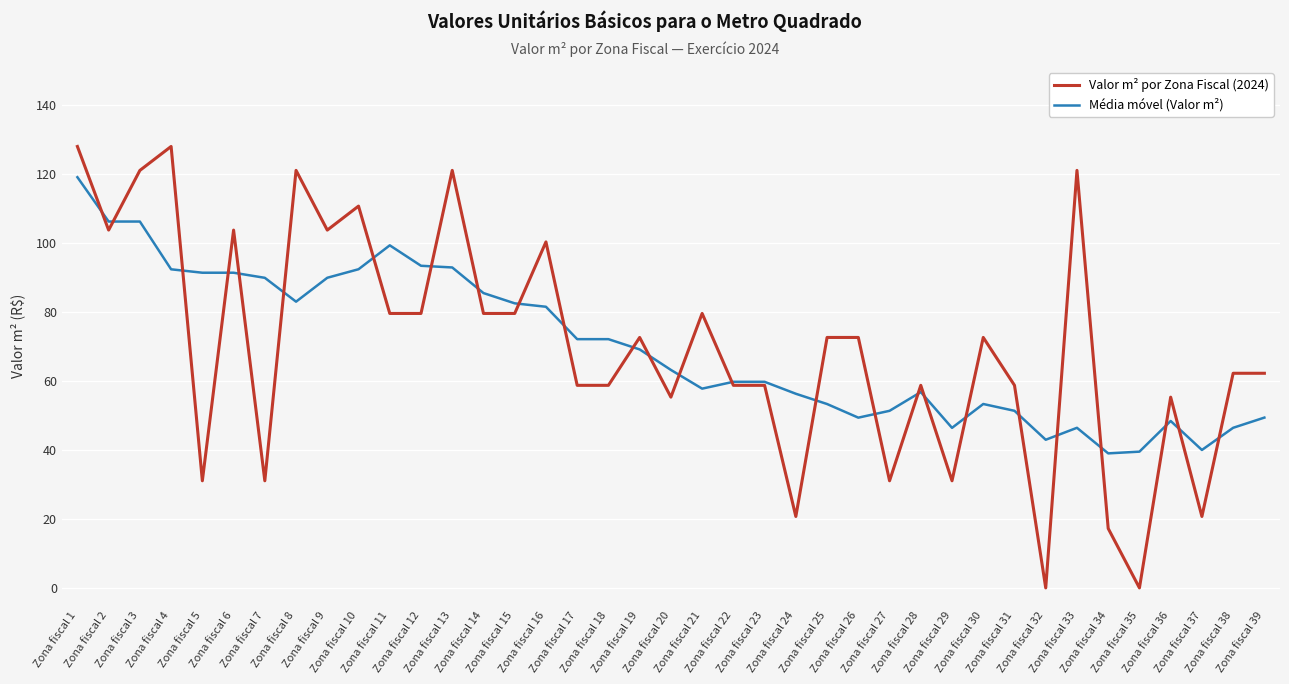

Which series has the widest spread of values?

Valor m² por Zona Fiscal (2024)